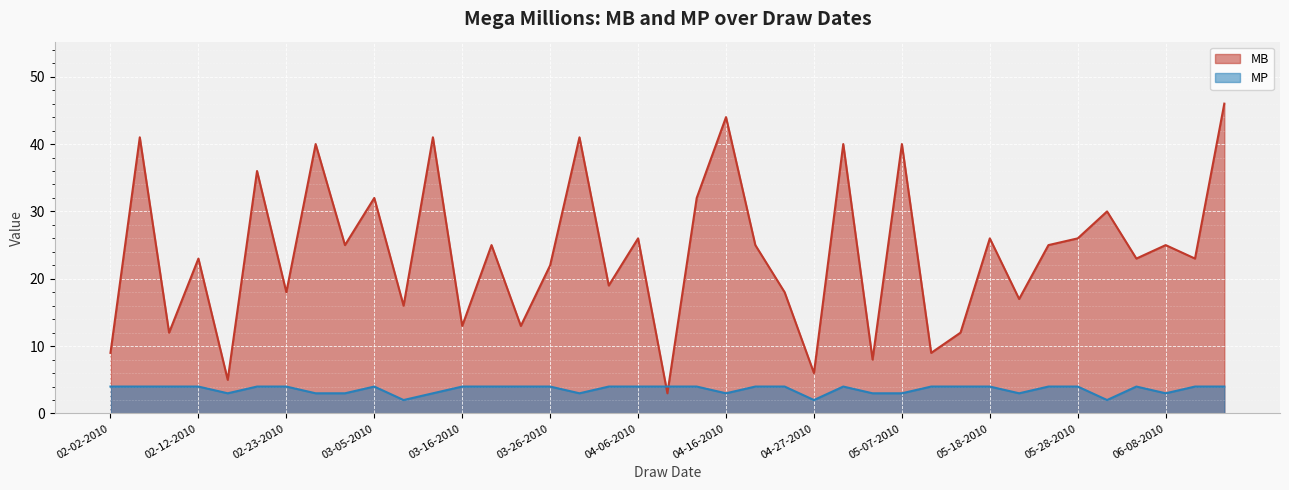

At which category does the chart reach its minimum across all series?

03-09-2010